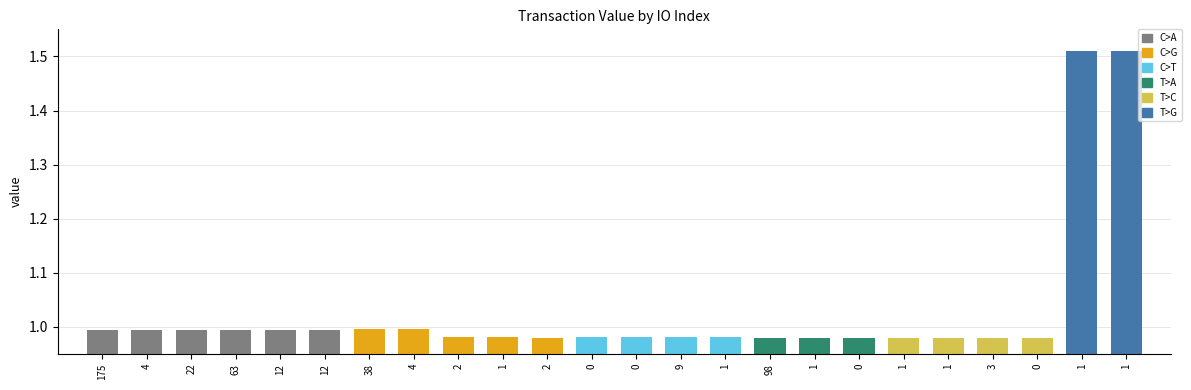

The chart shows a value of 2.5 at 1. True or false?

False